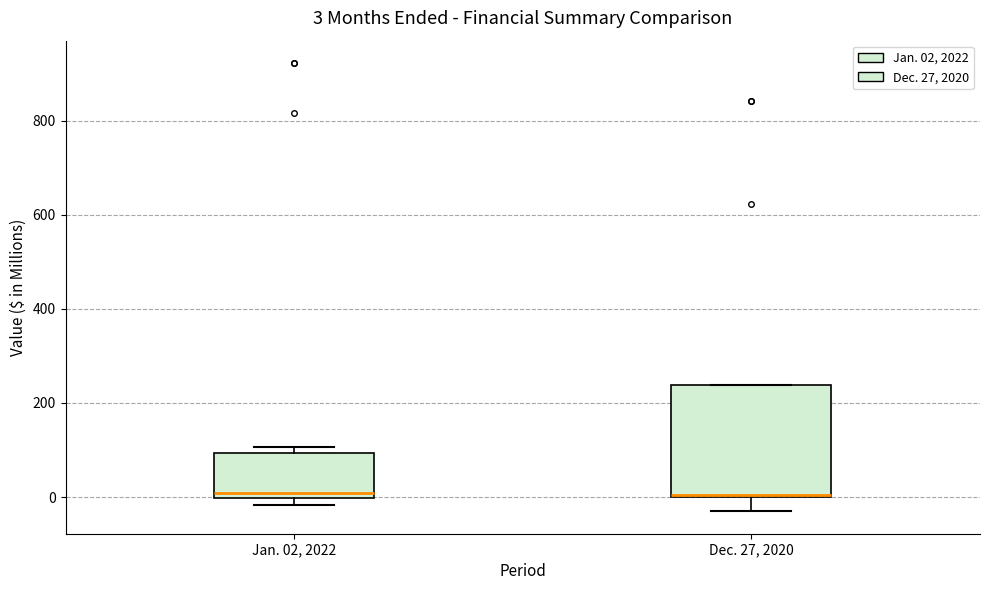

Which box is the tallest, from its lower edge to its upper edge?

Dec. 27, 2020